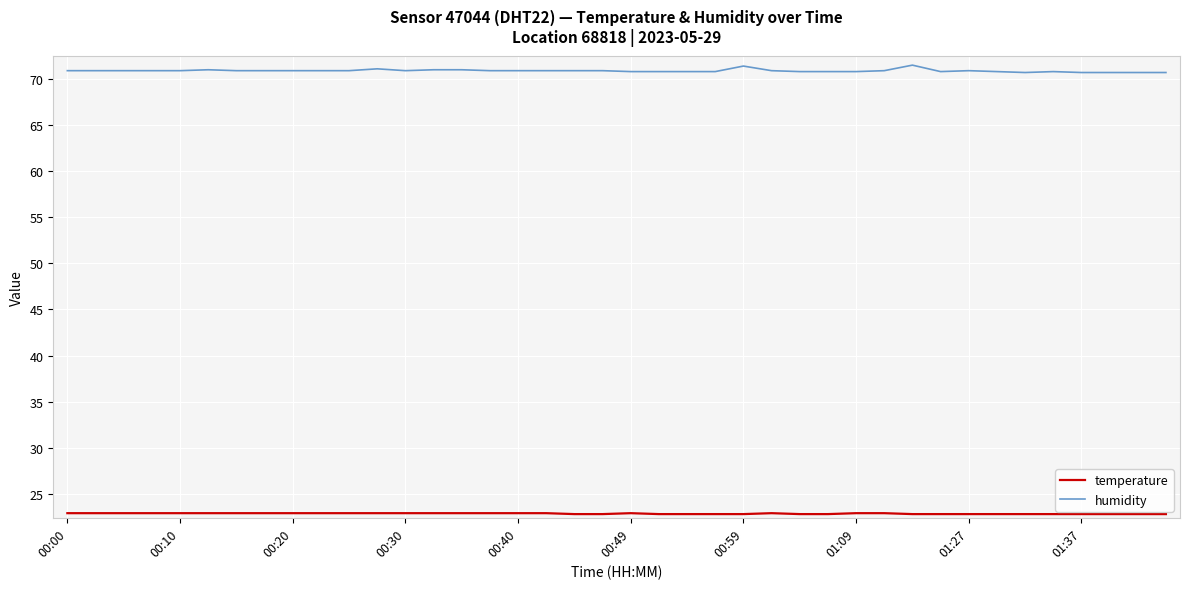

Which series has the largest total across all categories?

humidity